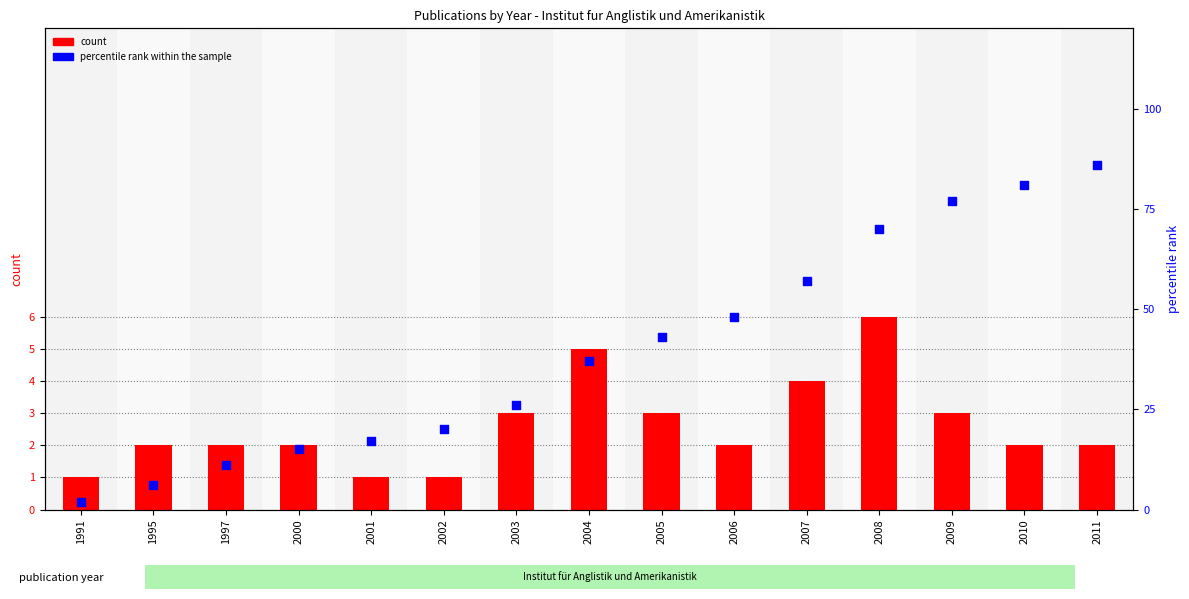

What is the total value across all series at 1991?

3